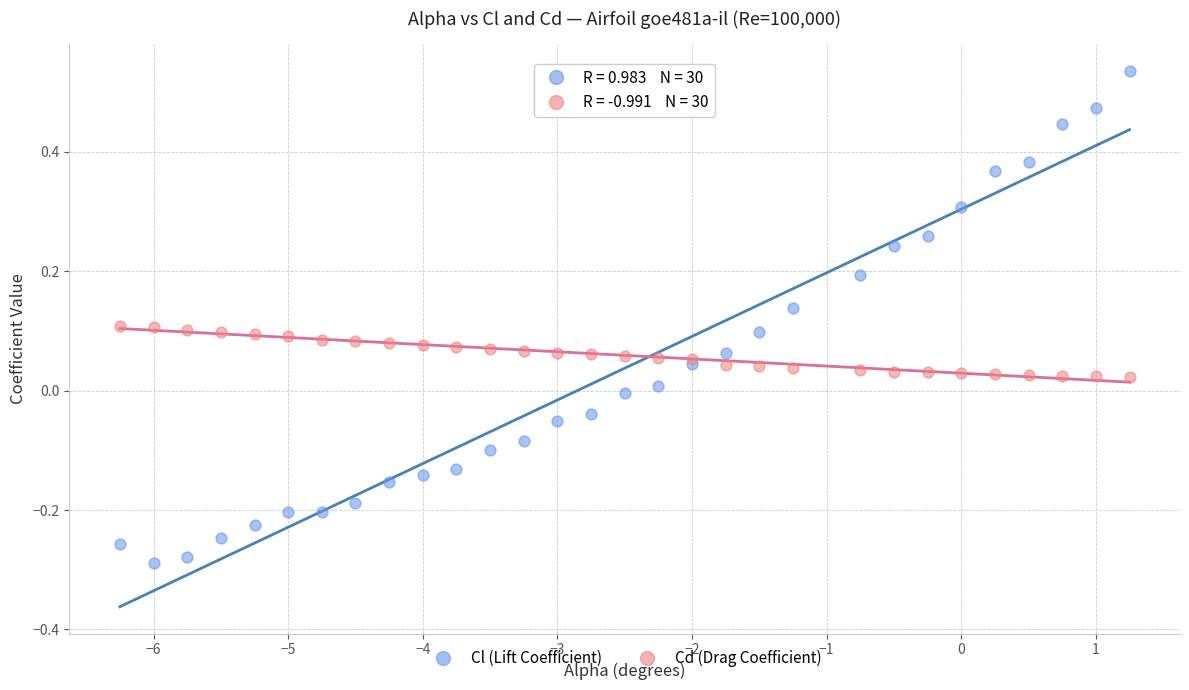

What are all the series names shown in the legend?

Cl (Lift Coefficient), Cd (Drag Coefficient)